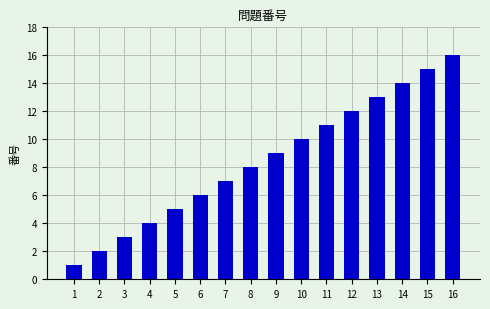

Reading left to right, what are all the values shown in this chart?

1=1	2=2	3=3	4=4	5=5	6=6	7=7	8=8	9=9	10=10	11=11	12=12	13=13	14=14	15=15	16=16